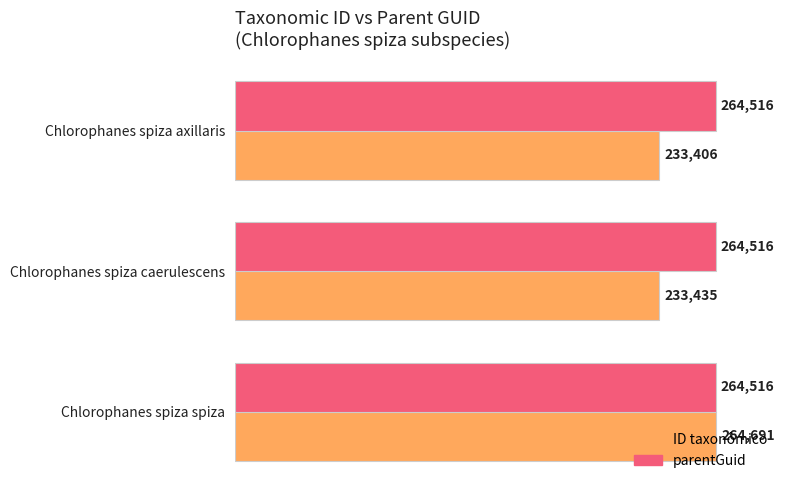

At which label is ID taxonômico closest to 249048?

Chlorophanes spiza caerulescens